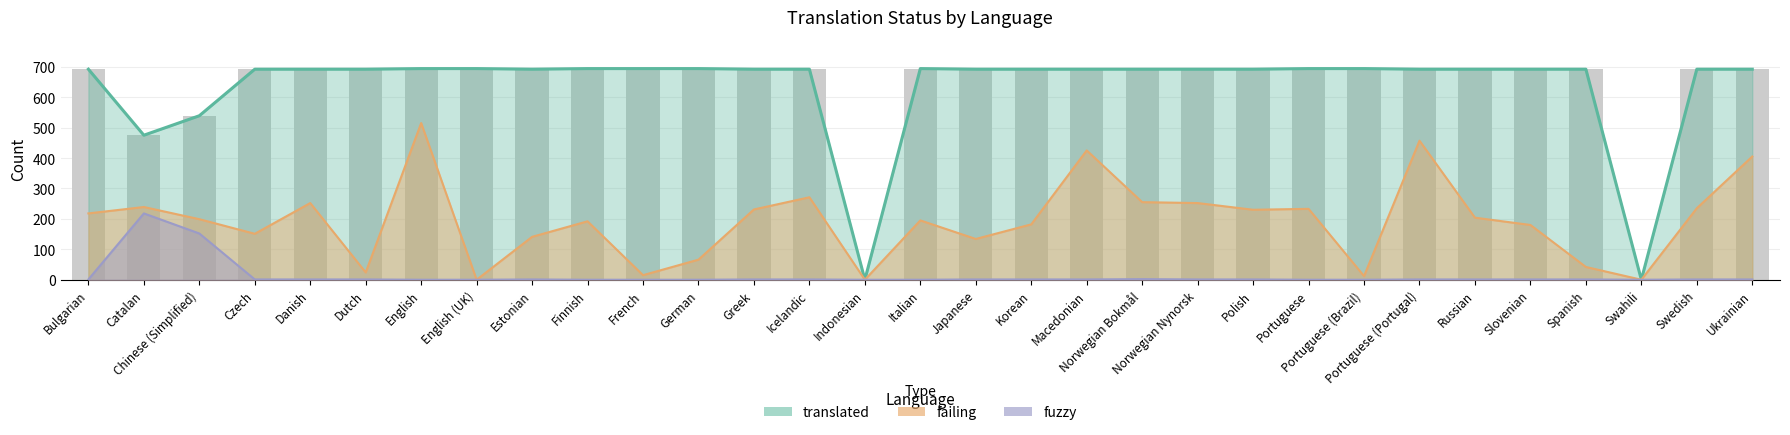

The translated series shows 233 at Portuguese (Brazil). True or false?

False